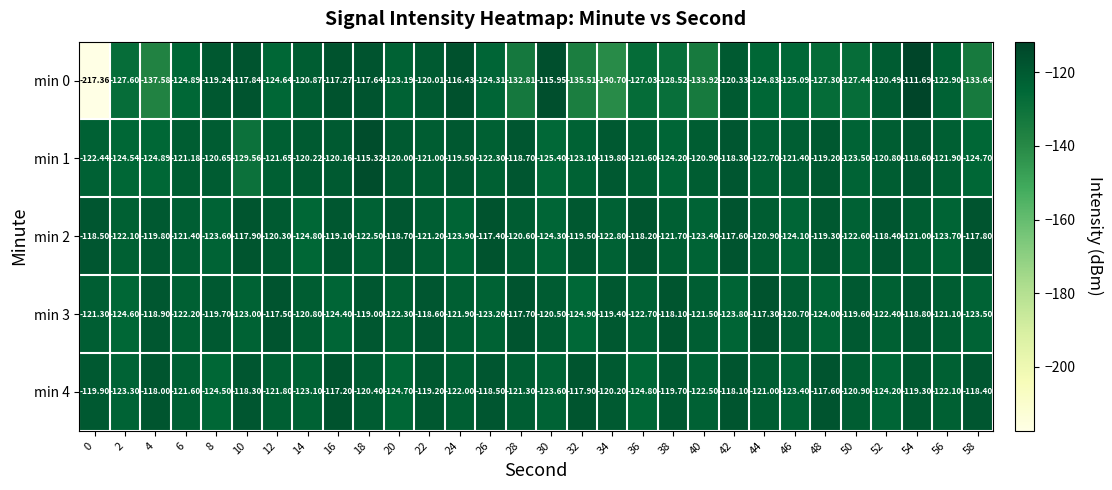

What is the total value across all series at 4?

-619.2